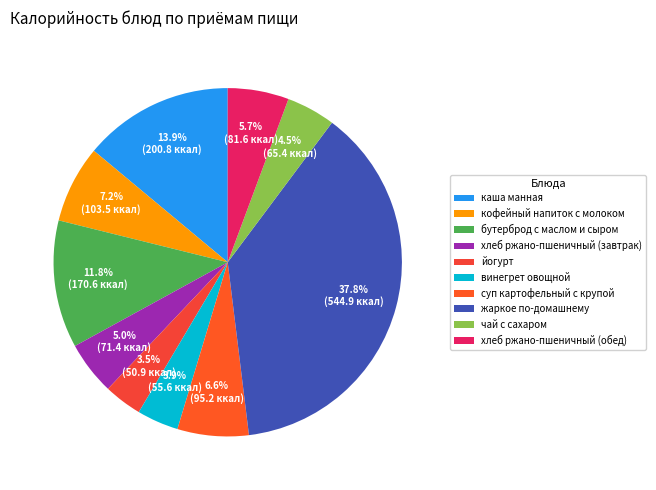

Which has a higher value, хлеб ржано-пшеничный (завтрак) or хлеб ржано-пшеничный (обед)?

хлеб ржано-пшеничный (обед)